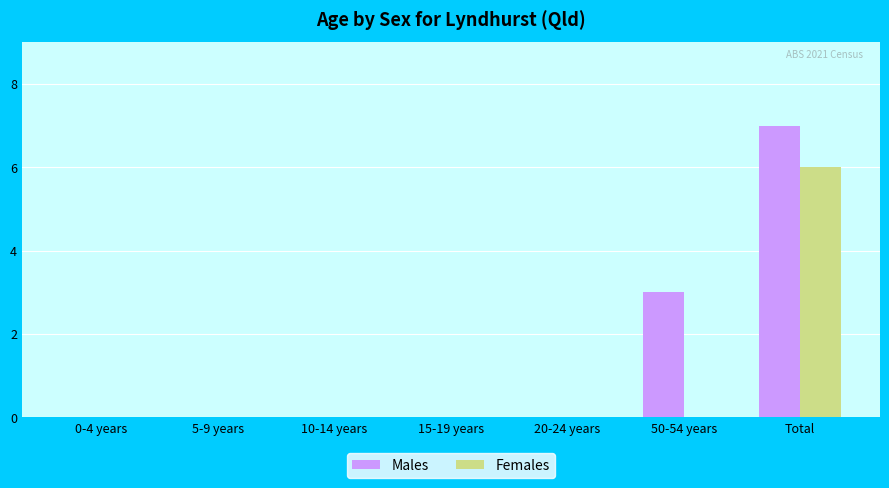

Are the bars grouped side by side (vs. stacked)?

Yes